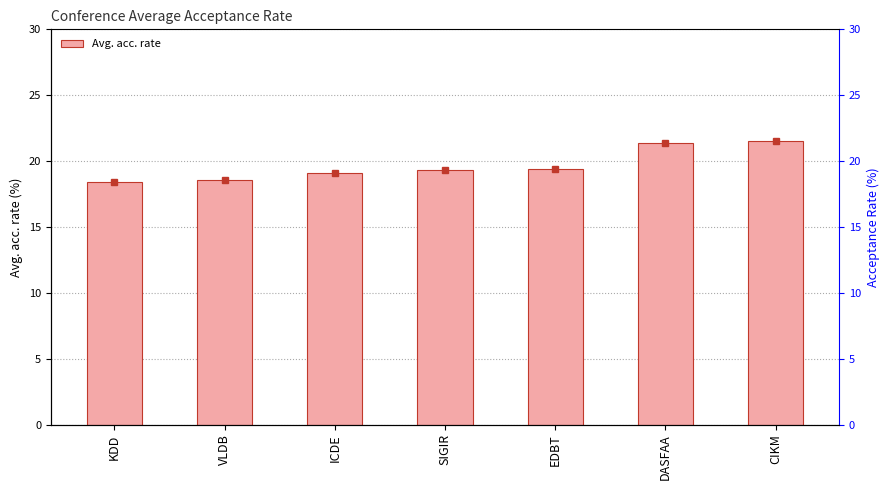

How many values are below 19?

2